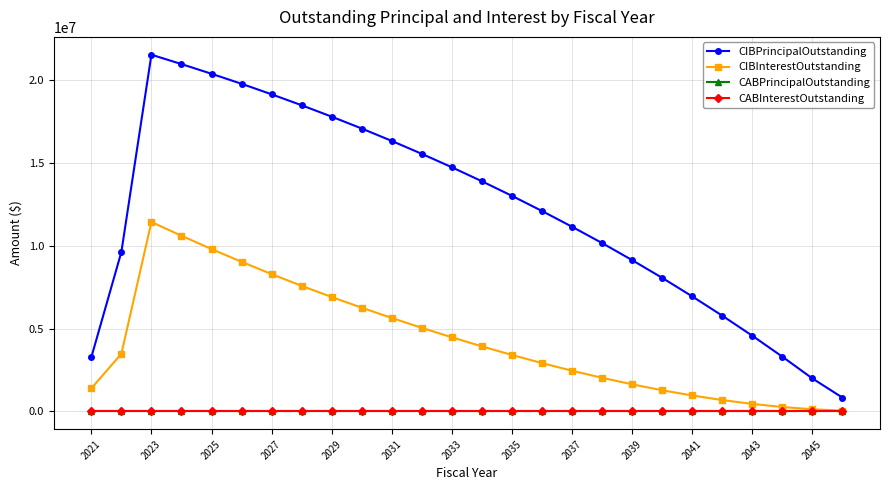

Reading left to right, what are all the values shown in this chart?

CIBPrincipalOutstanding: 3265000.0	9625000.0	21530000.0	20965000.0	20380000.0	19775000.0	19140000.0	18480000.0	17790000.0	17075000.0	16325000.0	15545000.0	14735000.0	13890000.0	13010000.0	12095000.0	11145000.0	10160000.0	9130000.0	8060000.0	6940000.0	5775000.0	4565000.0	3300000.0	1985000.0	830000.0
CIBInterestOutstanding: 1384728.8	3474772.5	11430766.3	10600522.6	9798810.1	9026722.6	8285460.1	7576652.6	6901715.1	6257960.1	5638072.6	5041610.1	4469727.6	3923555.1	3404402.6	2913410.1	2453073.8	2025225.1	1631538.8	1275090.0	957760.0	681436.3	448860.0	262667.5	125500.0	39425.0
CABPrincipalOutstanding: 0.0	0.0	0.0	0.0	0.0	0.0	0.0	0.0	0.0	0.0	0.0	0.0	0.0	0.0	0.0	0.0	0.0	0.0	0.0	0.0	0.0	0.0	0.0	0.0	0.0	0.0
CABInterestOutstanding: 0.0	0.0	0.0	0.0	0.0	0.0	0.0	0.0	0.0	0.0	0.0	0.0	0.0	0.0	0.0	0.0	0.0	0.0	0.0	0.0	0.0	0.0	0.0	0.0	0.0	0.0